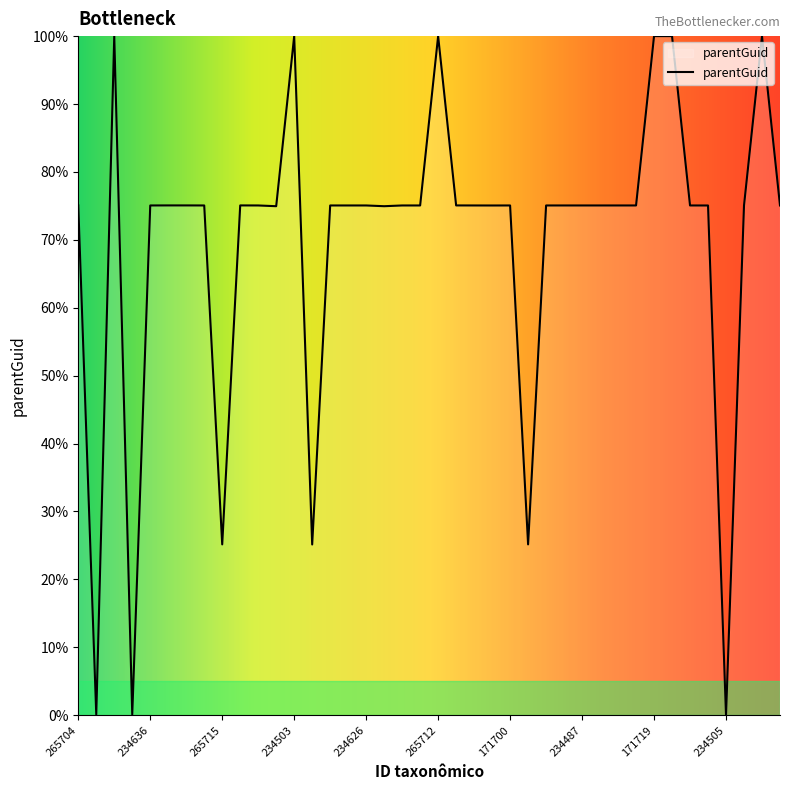

What is the greatest value displayed?

100.0